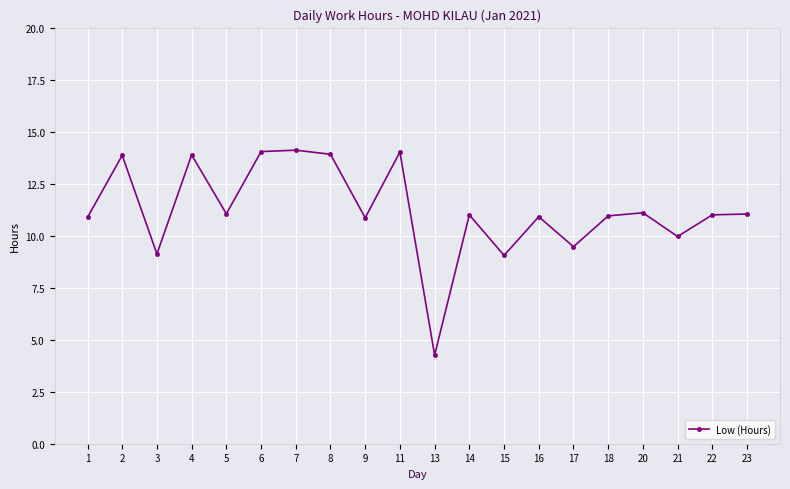

Read the value at 3.

9.1